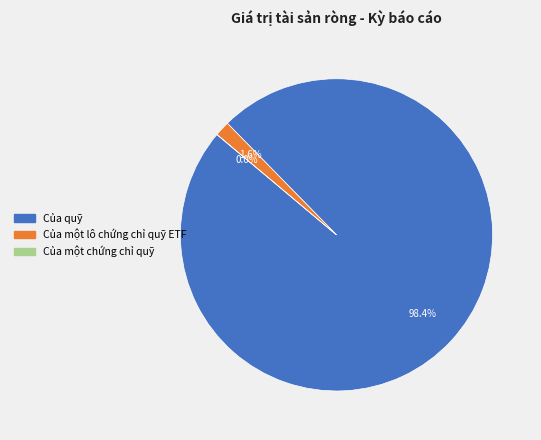

True or false: Của một lô chứng chỉ quỹ ETF accounts for 1% of the total.

False